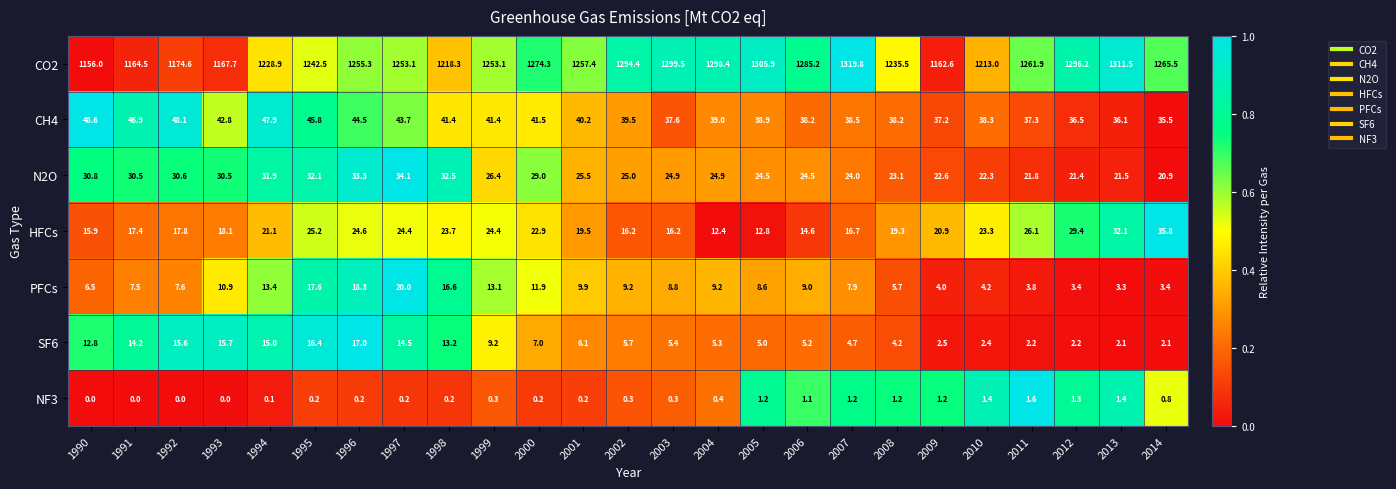

Is it true that PFCs equals 3.7 at 2002?

False